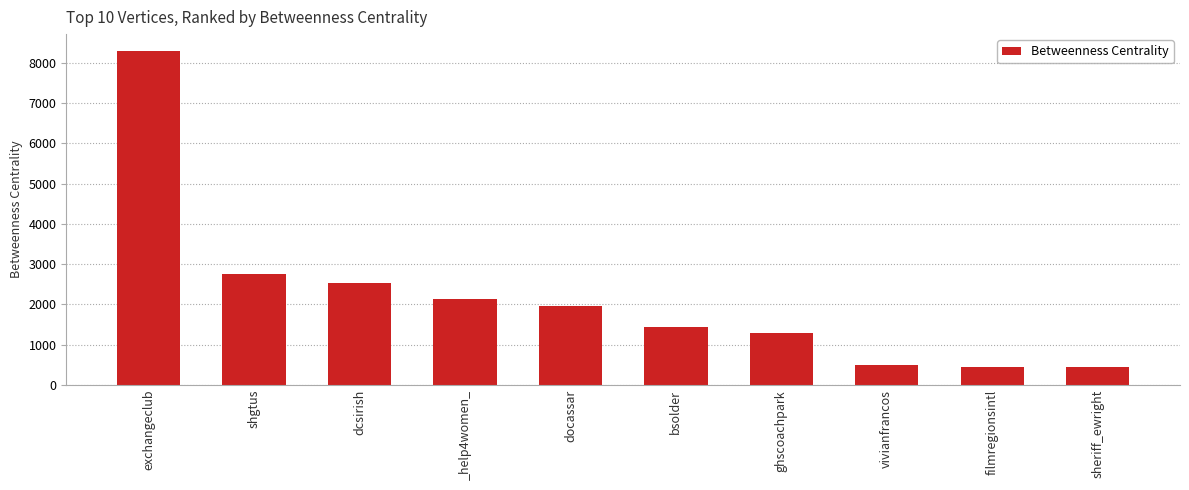

The value at shgtus is 3961.6. True or false?

False